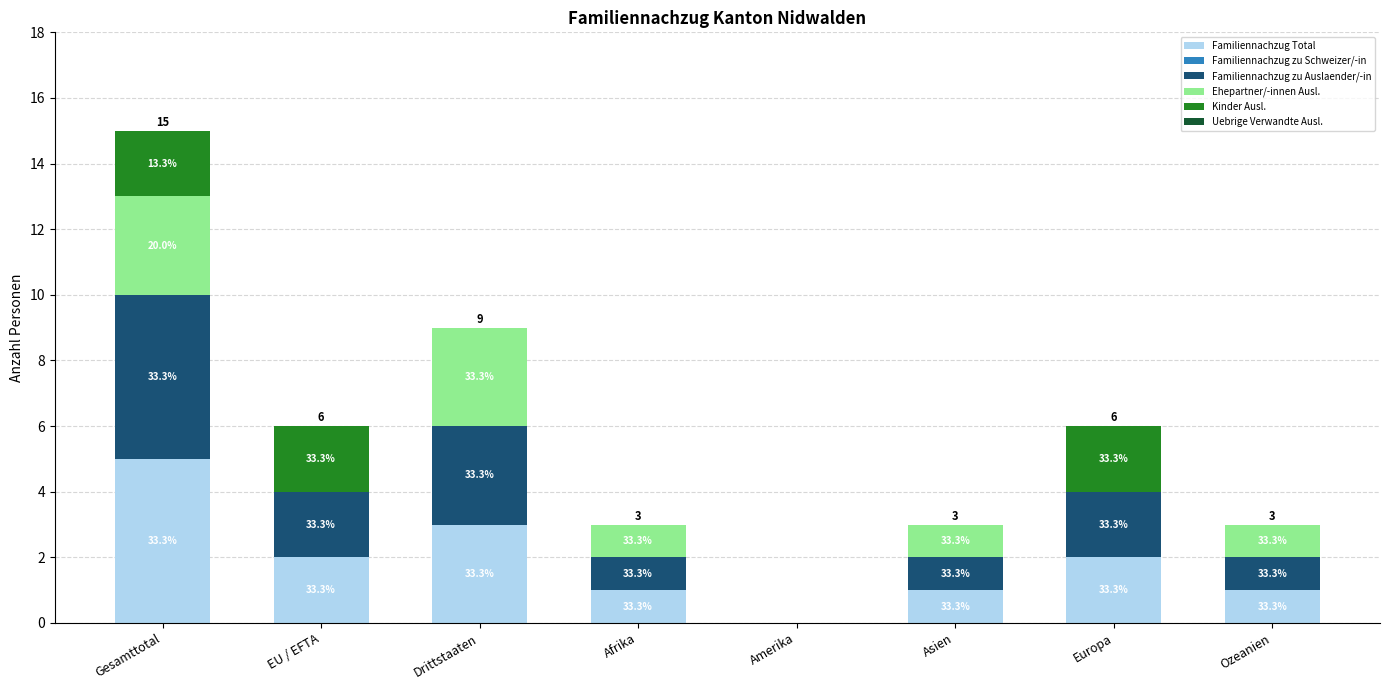

Does the chart contain stacked bars?

Yes